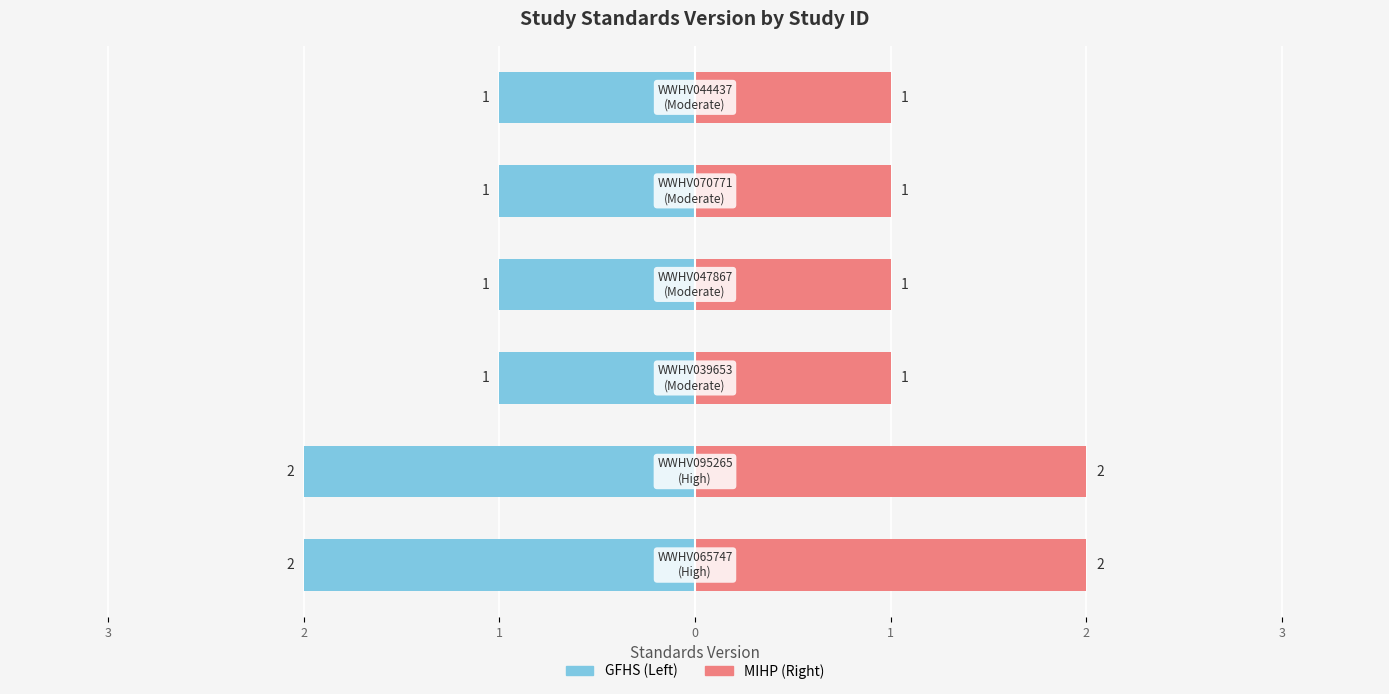

Between WWHV070771 and WWHV044437, which is larger?

WWHV070771